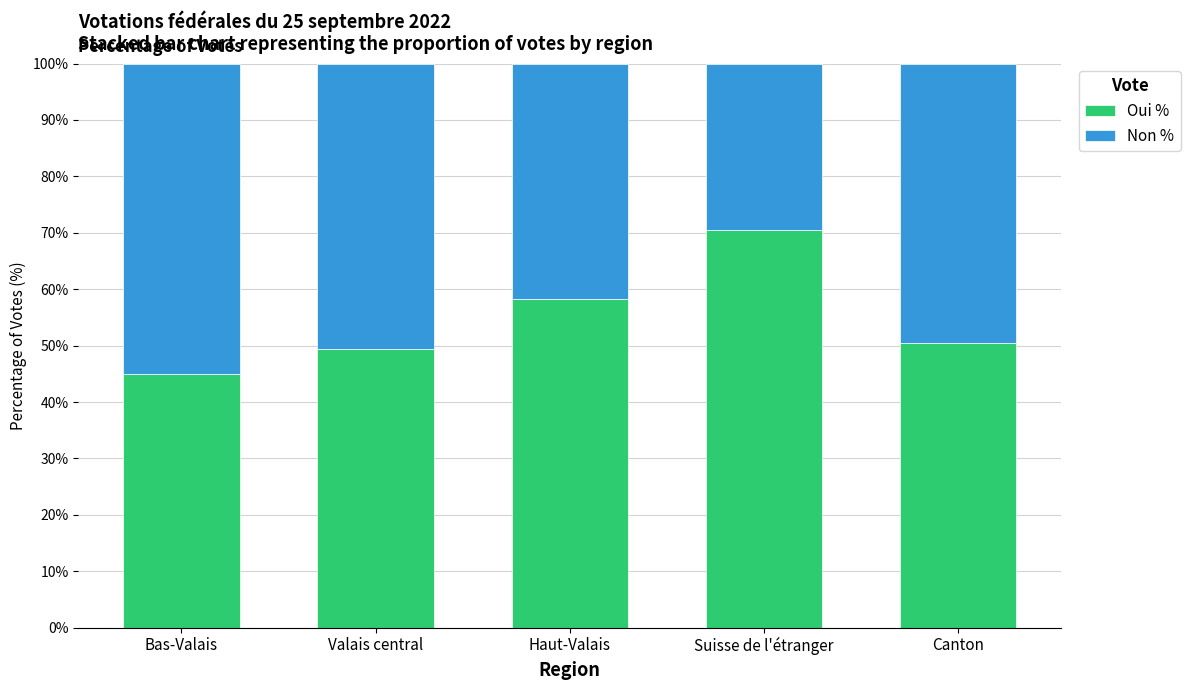

What is the highest value of the Oui % series?

70.5